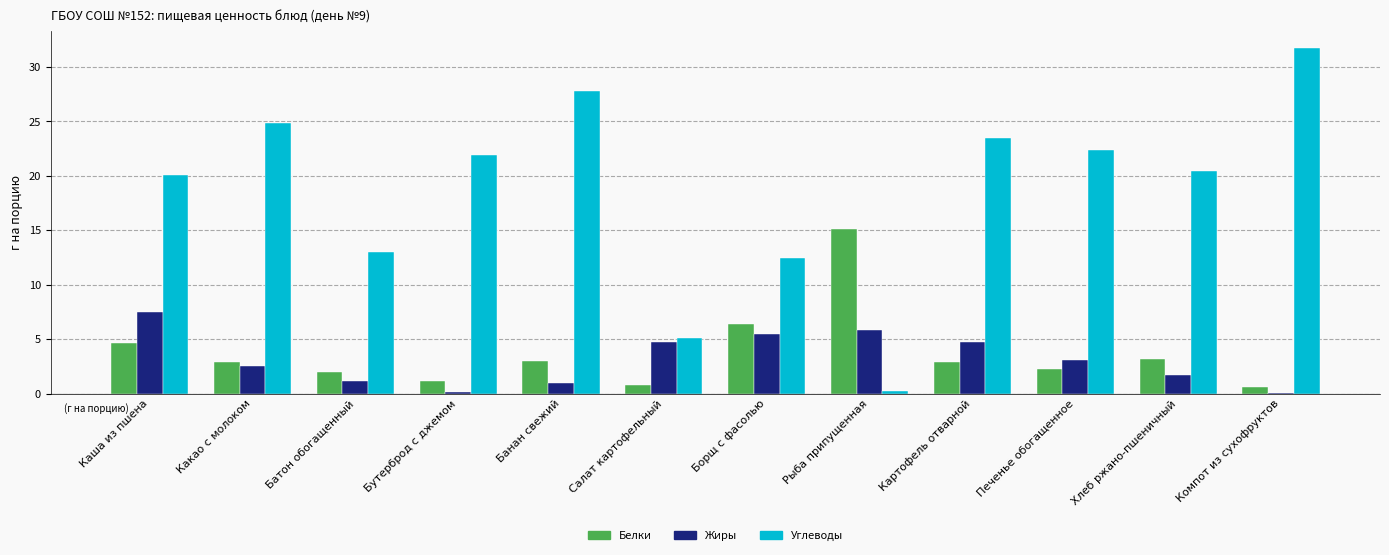

Rank the series by their maximum value, from highest to lowest.

Углеводы, Белки, Жиры